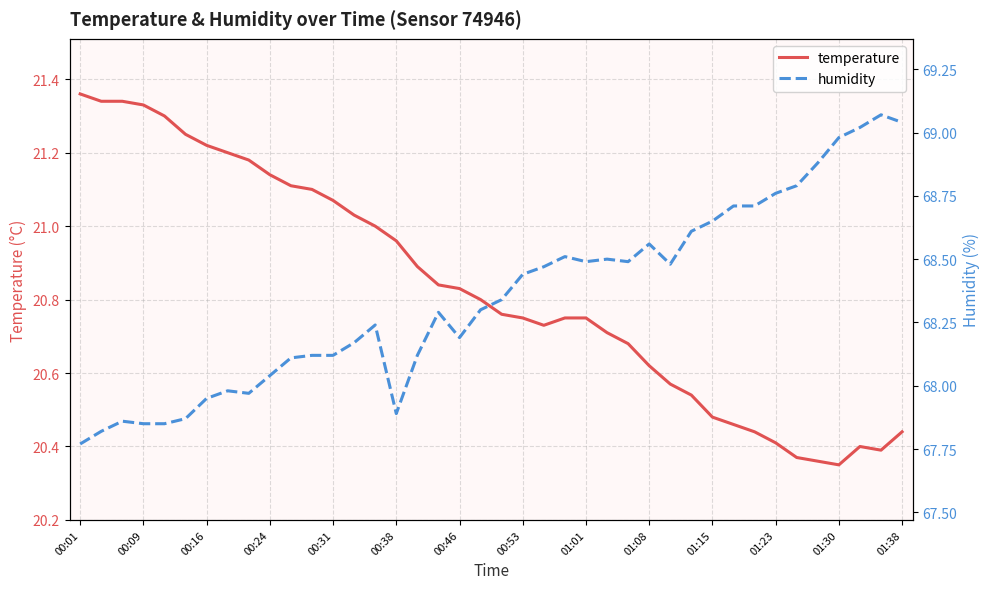

True or false: temperature has more than 0 points higher than both neighbors.

True